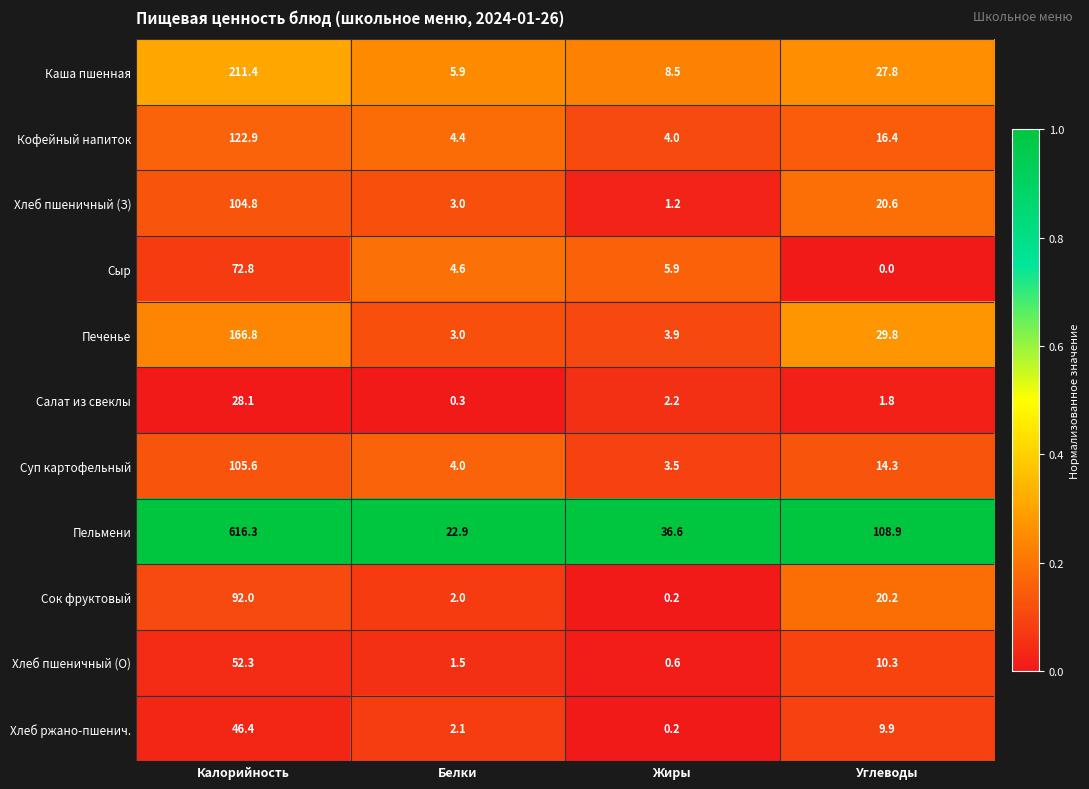

Which series has the largest range (max minus min)?

Пельмени